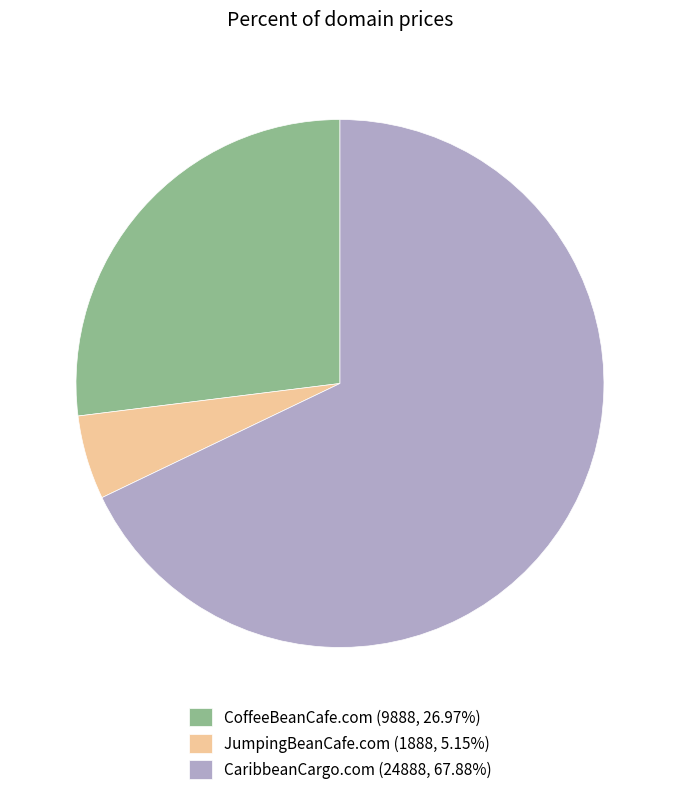

What is the smallest slice in the pie chart?

JumpingBeanCafe.com